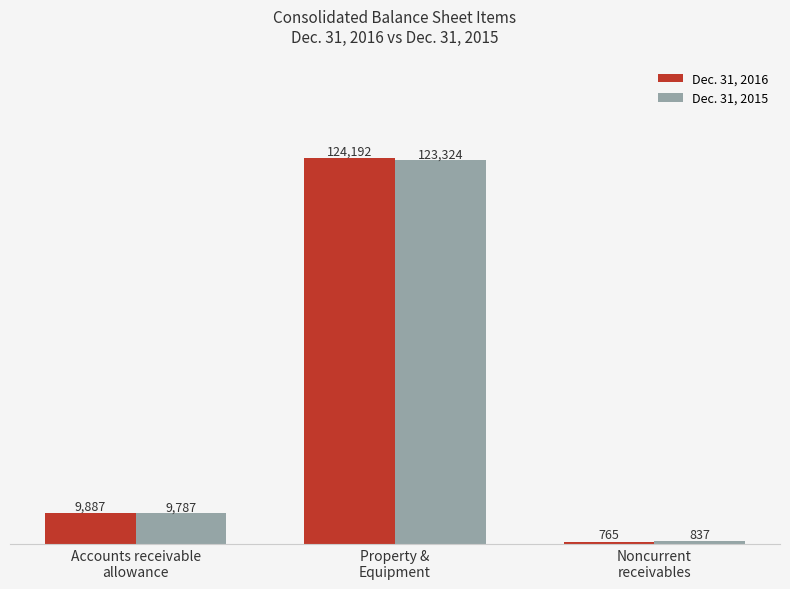

What is the average value of the Dec. 31, 2015 series?

44649